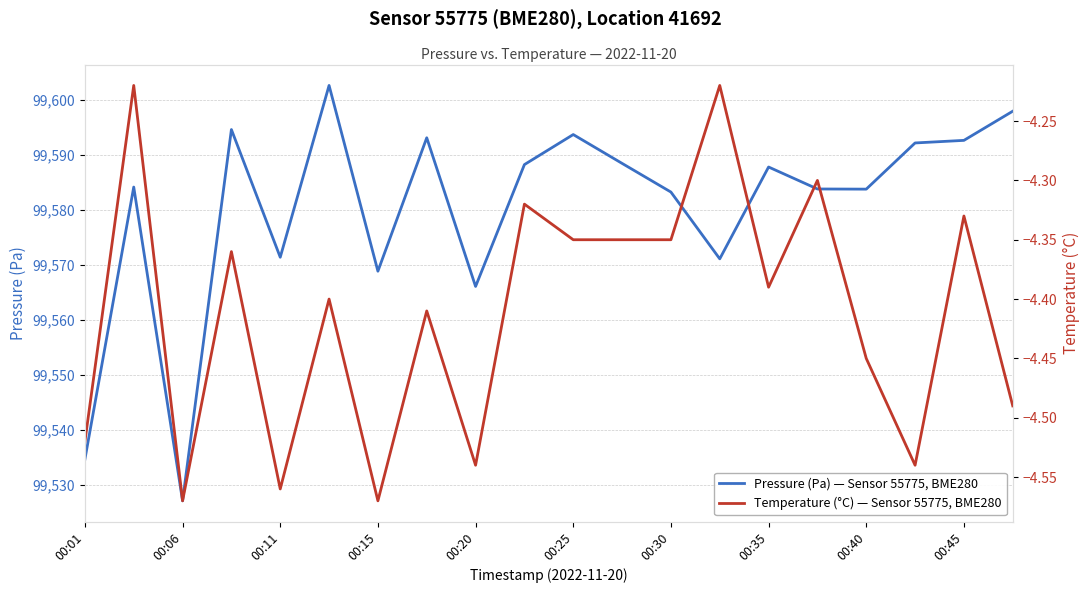

What are all the series names shown in the legend?

Pressure (Pa) — Sensor 55775, BME280, Temperature (°C) — Sensor 55775, BME280